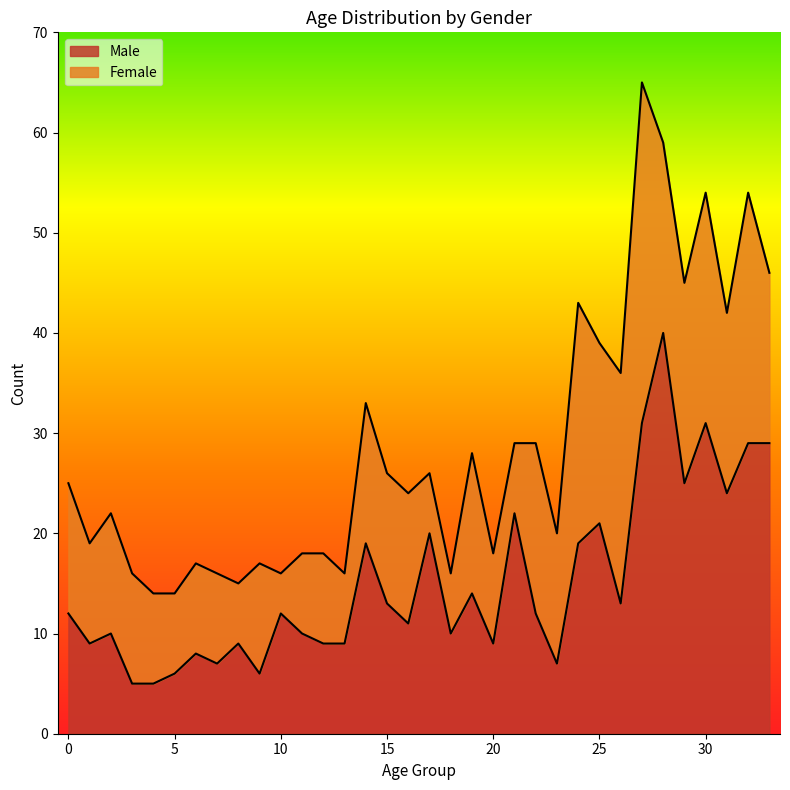

How many lines are shown in the chart?

2